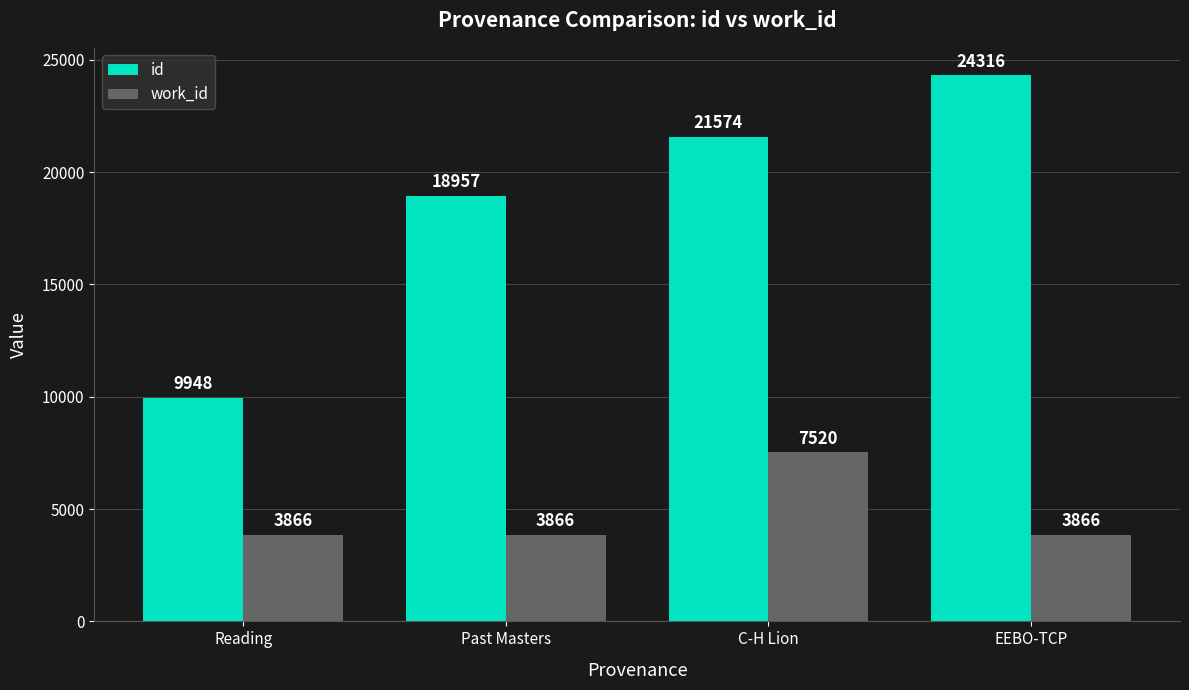

Reading left to right, list all the values displayed in this chart.

id: Reading=9948	Past Masters=18957	C-H Lion=21574	EEBO-TCP=24316
work_id: Reading=3866	Past Masters=3866	C-H Lion=7520	EEBO-TCP=3866